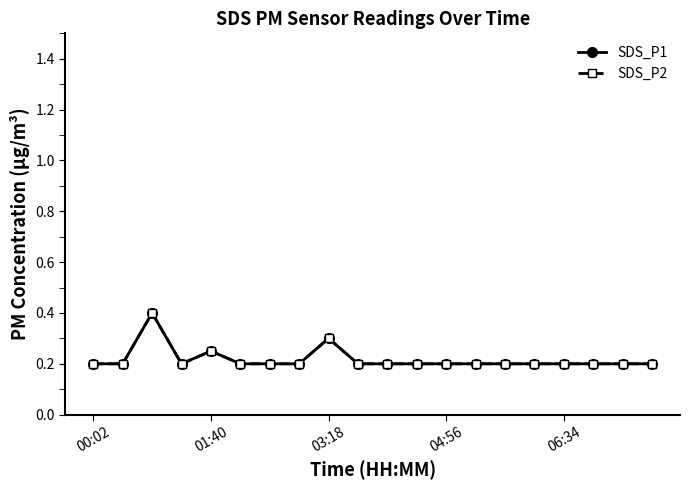

Is this an area chart (filled region under the line)?

No